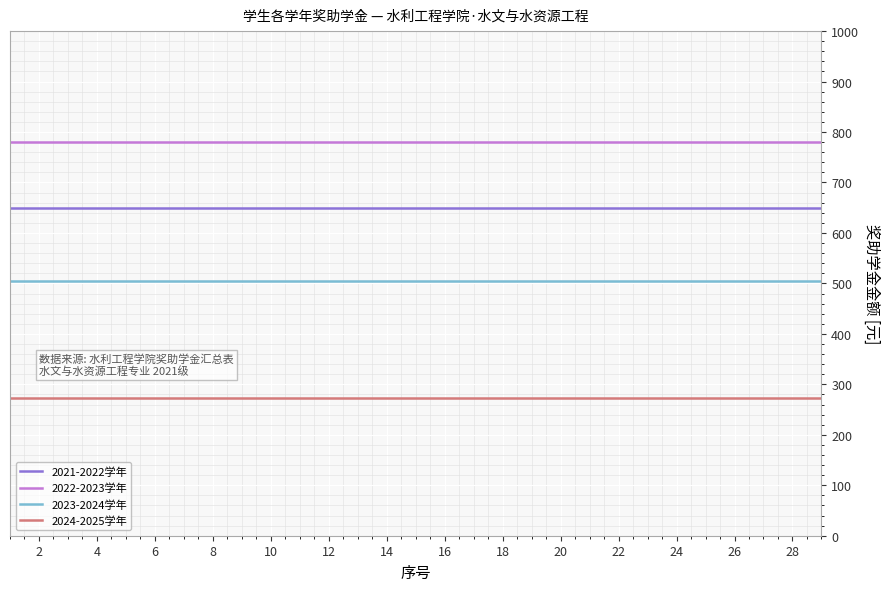

True or false: 2021-2022学年 and 2022-2023学年 intersect in this chart.

False